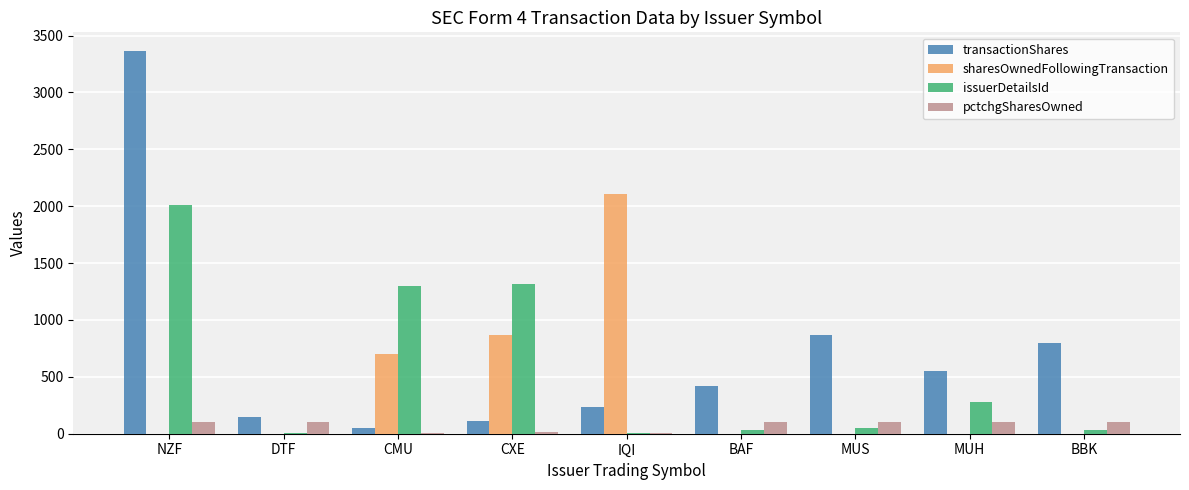

Is it true that transactionShares equals 150 at DTF?

True